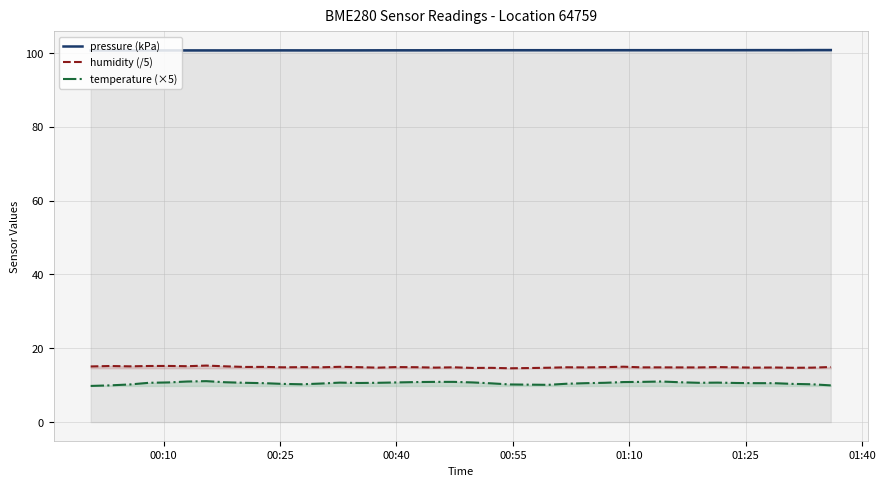

True or false: temperature (×5) and humidity (/5) cross at least once.

False